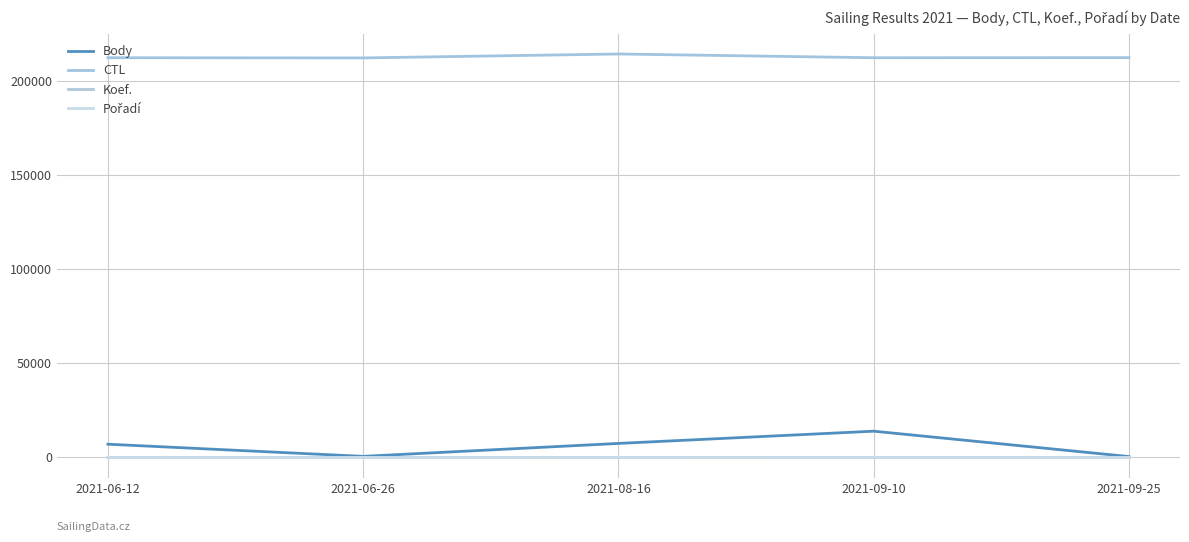

Which category has the highest value in the CTL series?

2021-08-16